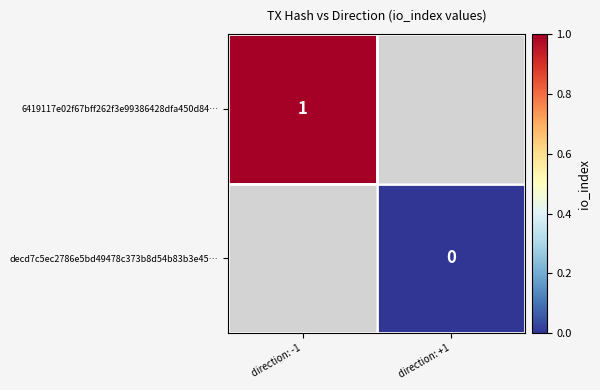

The 6419117e02f67bff262f3e99386428dfa450d84… series shows 1 at direction: -1. True or false?

True